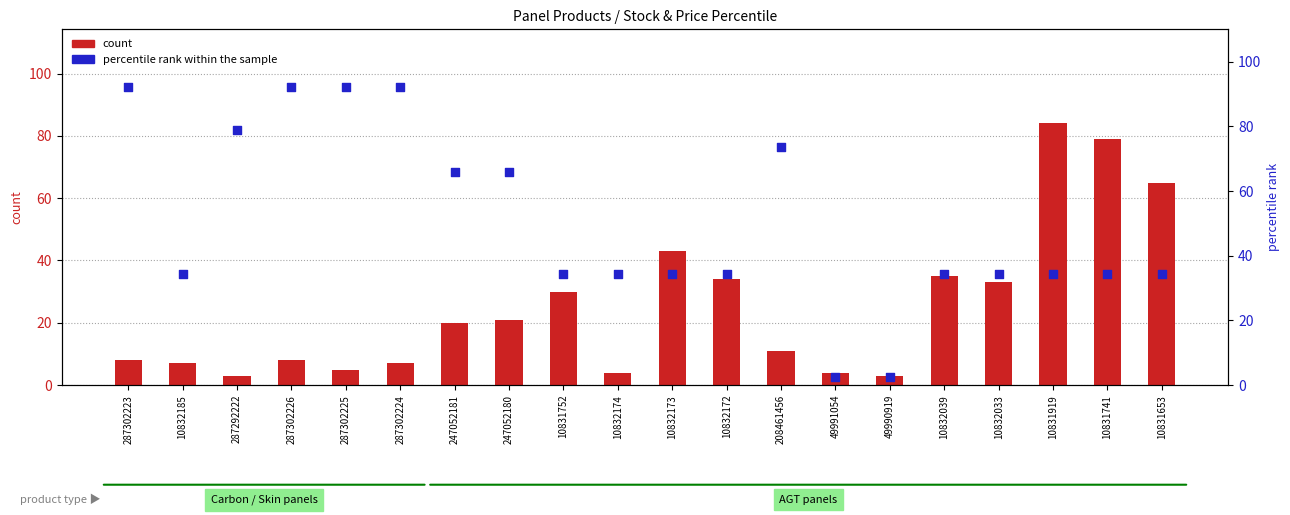

What is the total value across all series at 287292222?

81.9